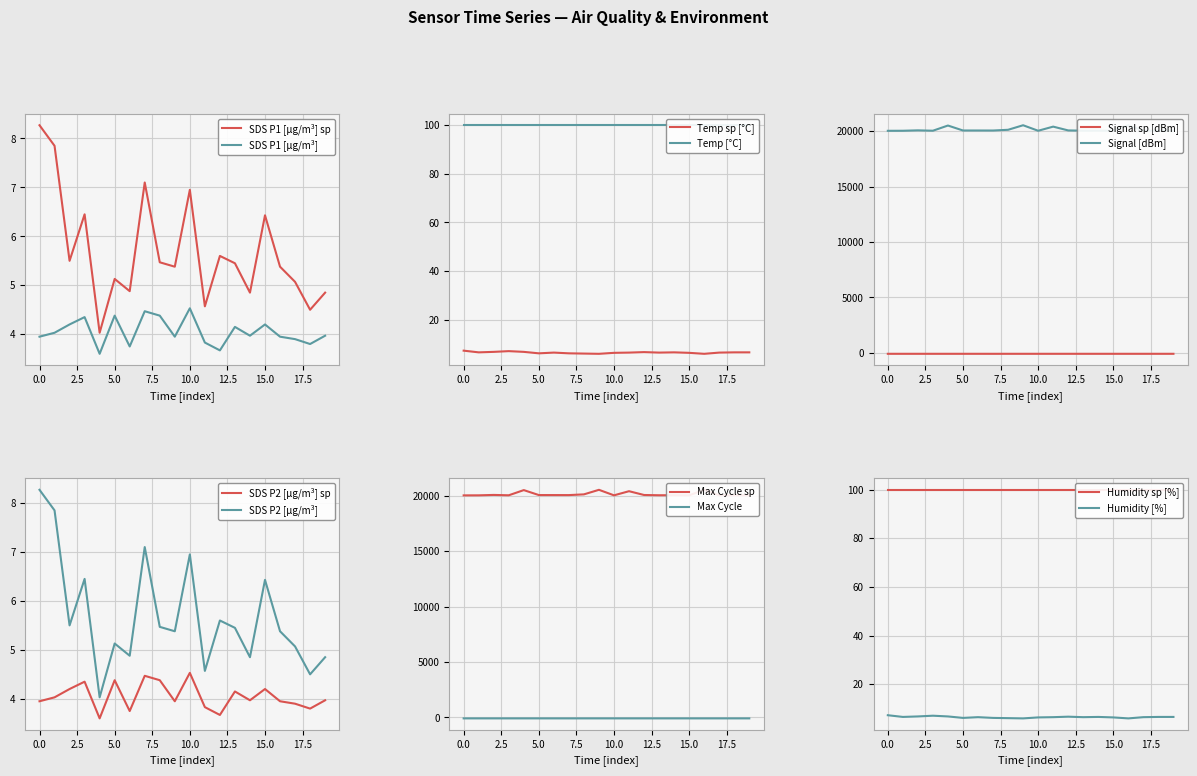

True or false: Signal has more than 2 points higher than both neighbors.

False